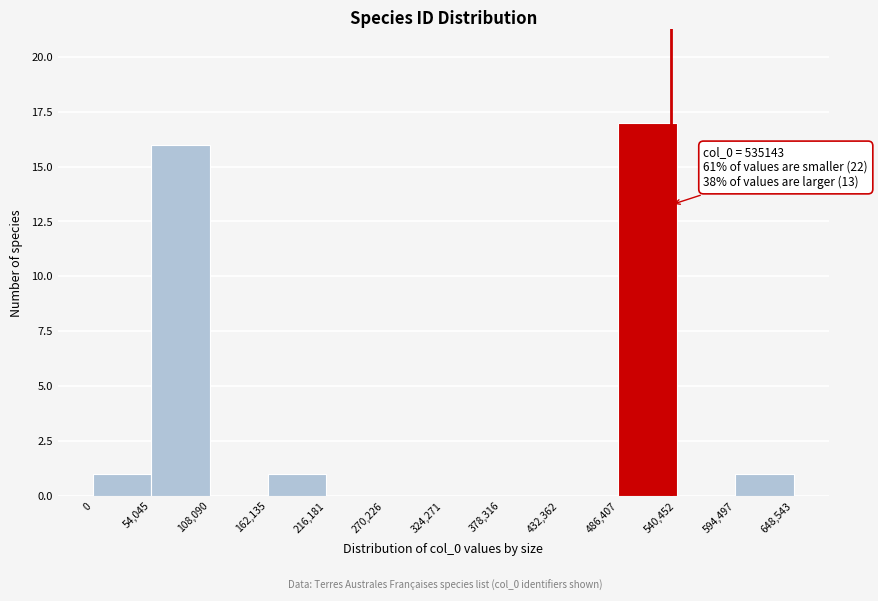

Which range on the x-axis has the tallest bar?

486,407 to 540,452